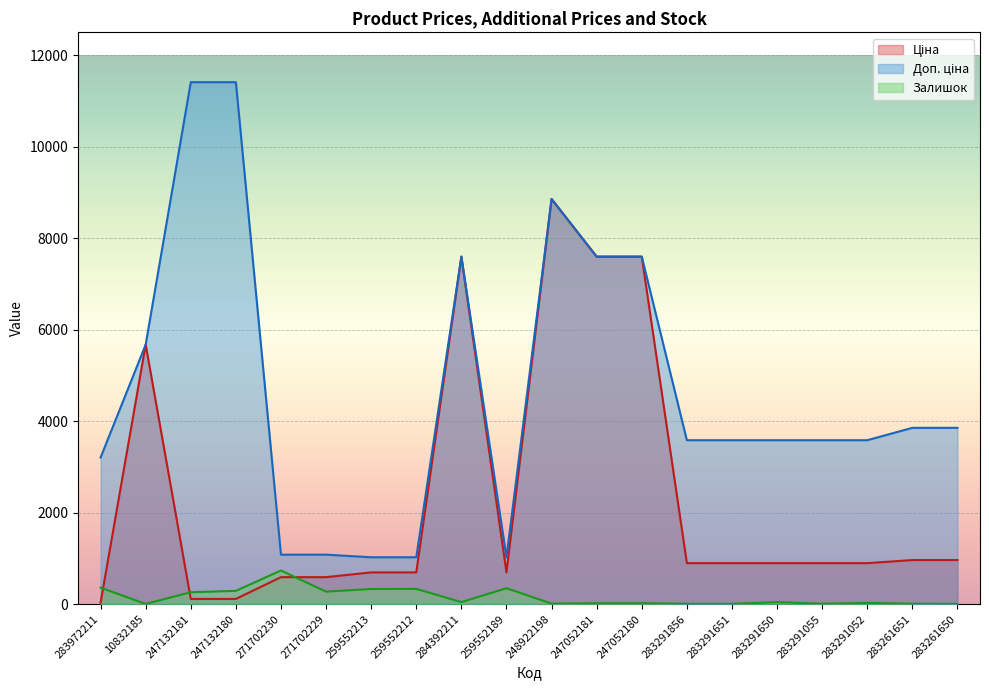

True or false: Ціна has a value of 693.7 at 259552213.

True